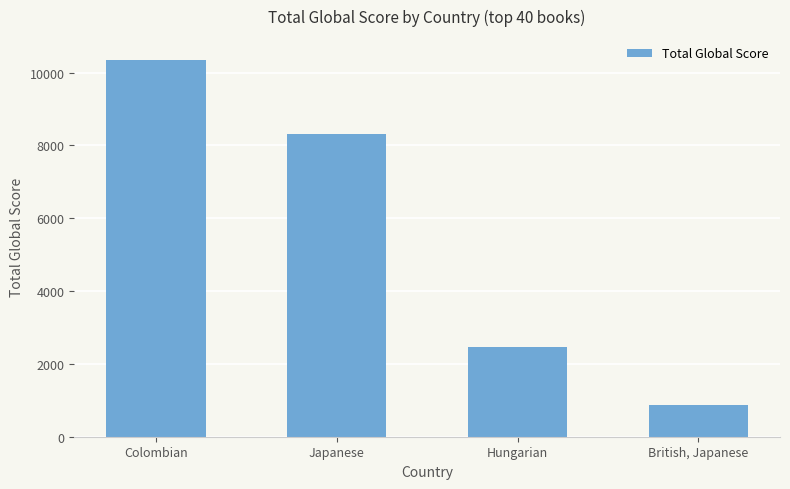

How many values are between 2459 and 10352?

3